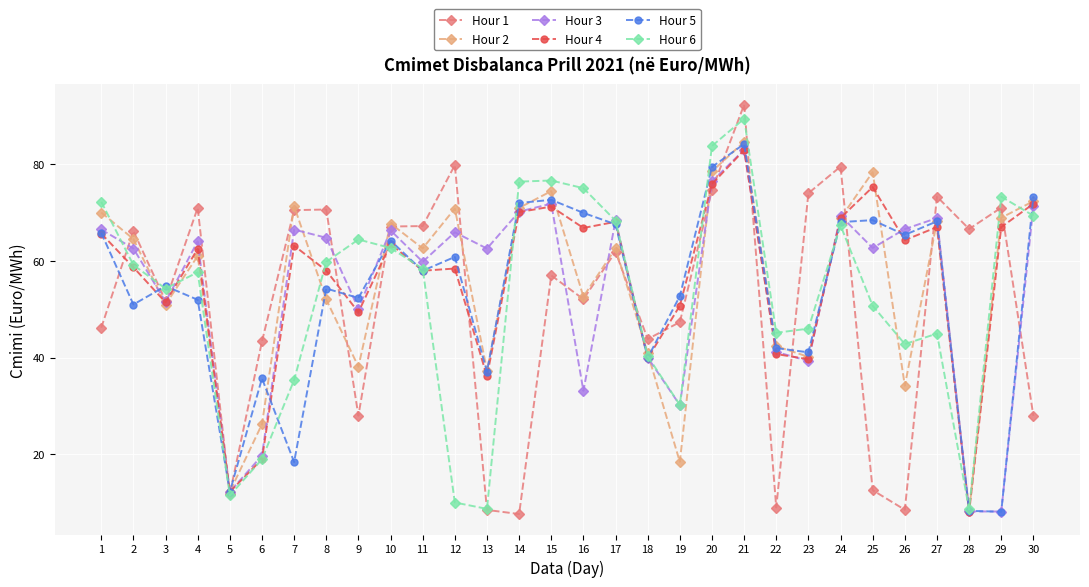

Where is the first local minimum for Hour 4?

3